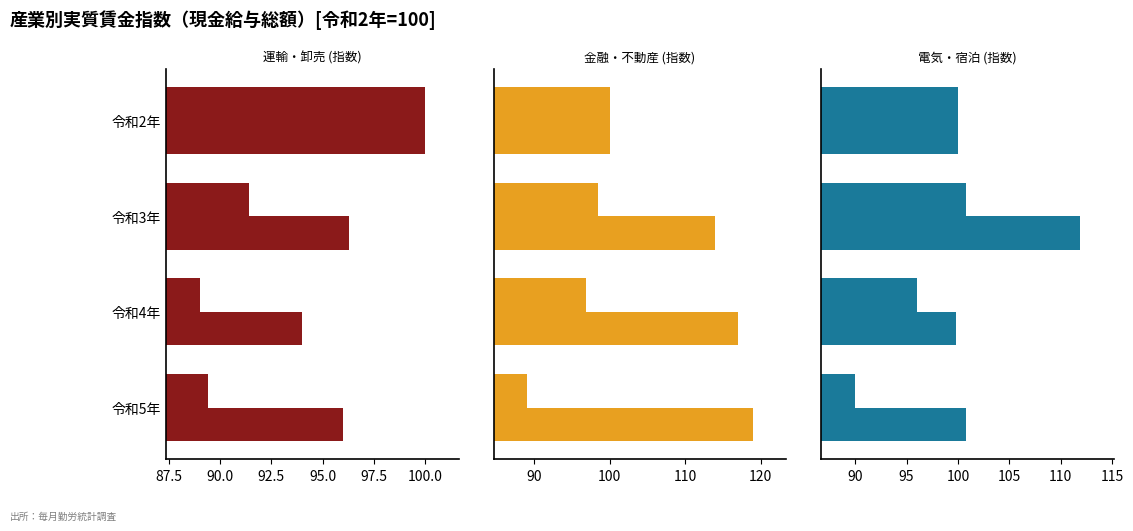

The value of 不動産業・物品賃貸業 at 令和2年 is 50.8. True or false?

False